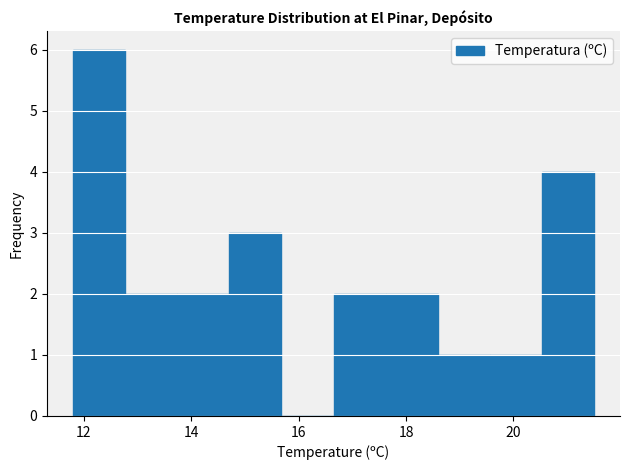

Reading left to right, list every bar in this chart as the range it spans on the x-axis followed by its height. Neither the bar edges nor the heights are printed on the chart, so give them approximately, as read against the axes.

11.8 to 12.8: 6
12.8 to 13.8: 2
13.8 to 14.8: 2
14.8 to 15.6: 3
15.6 to 16.6: 0
16.6 to 17.6: 2
17.6 to 18.6: 2
18.6 to 19.6: 1
19.6 to 20.6: 1
20.6 to 21.6: 4